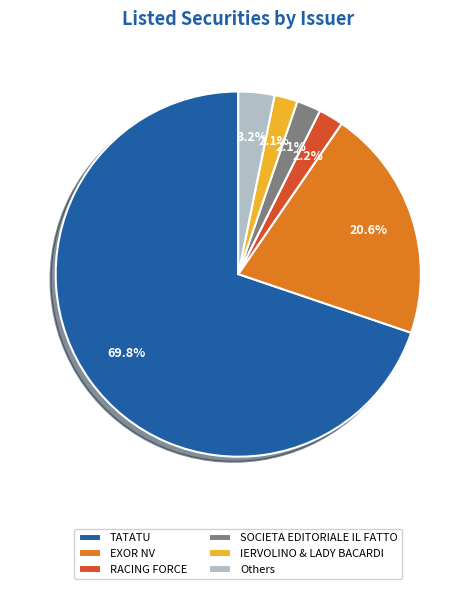

What is the largest slice in the pie chart?

TATATU